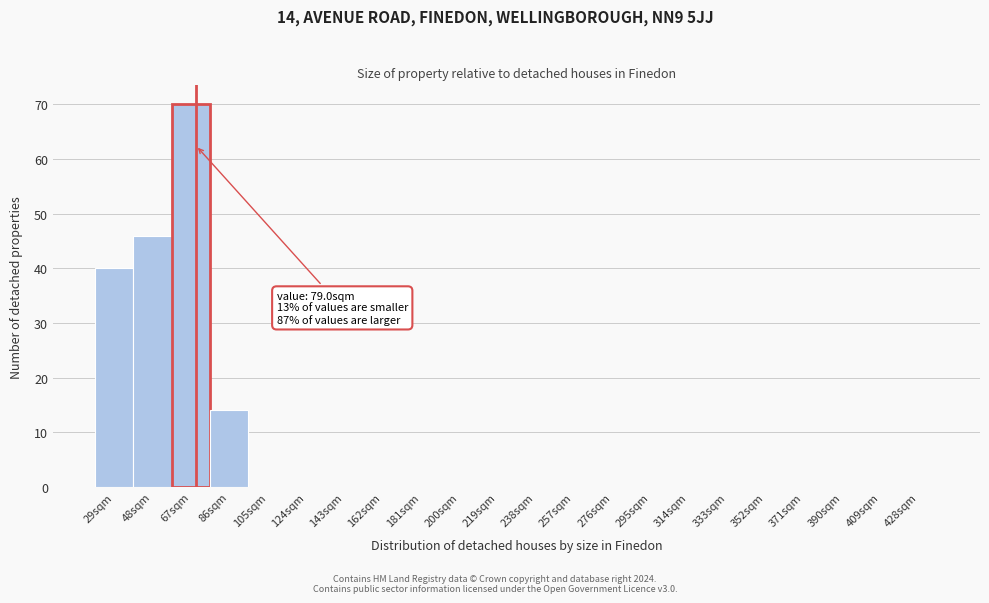

Reading left to right, what are all the values shown in this chart?

29sqm=40	48sqm=46	67sqm=70	86sqm=14	105sqm=0	124sqm=0	143sqm=0	162sqm=0	181sqm=0	200sqm=0	219sqm=0	238sqm=0	257sqm=0	276sqm=0	295sqm=0	314sqm=0	333sqm=0	352sqm=0	371sqm=0	390sqm=0	409sqm=0	428sqm=0